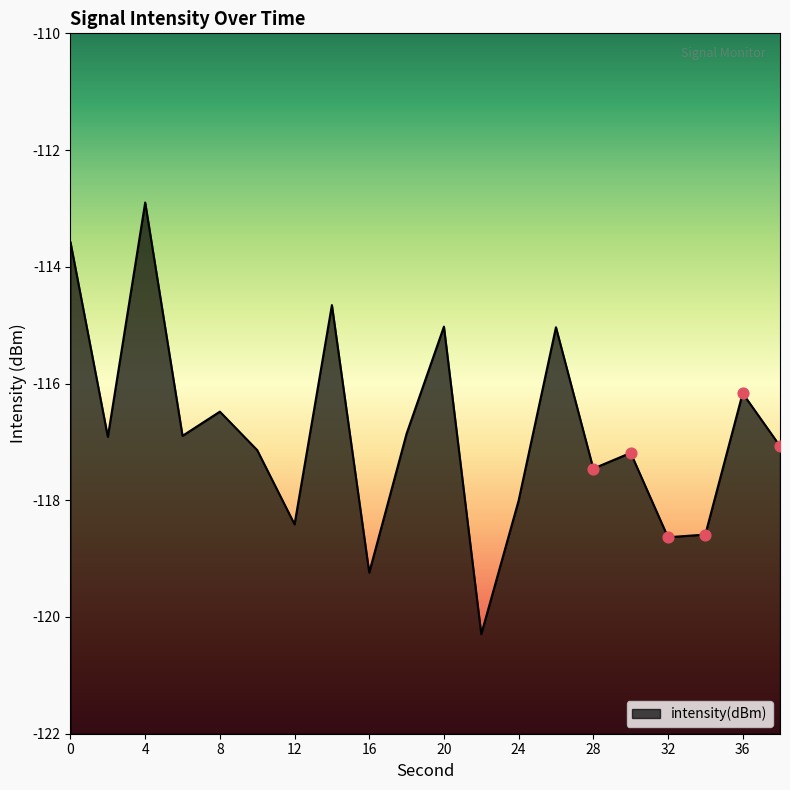

Which has a higher value, 12 or 20?

20